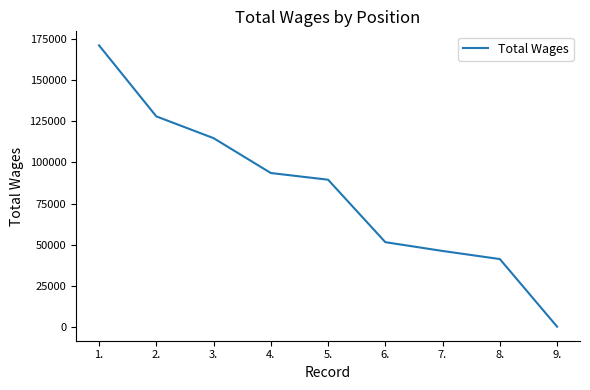

The value at 2. is 52694. True or false?

False